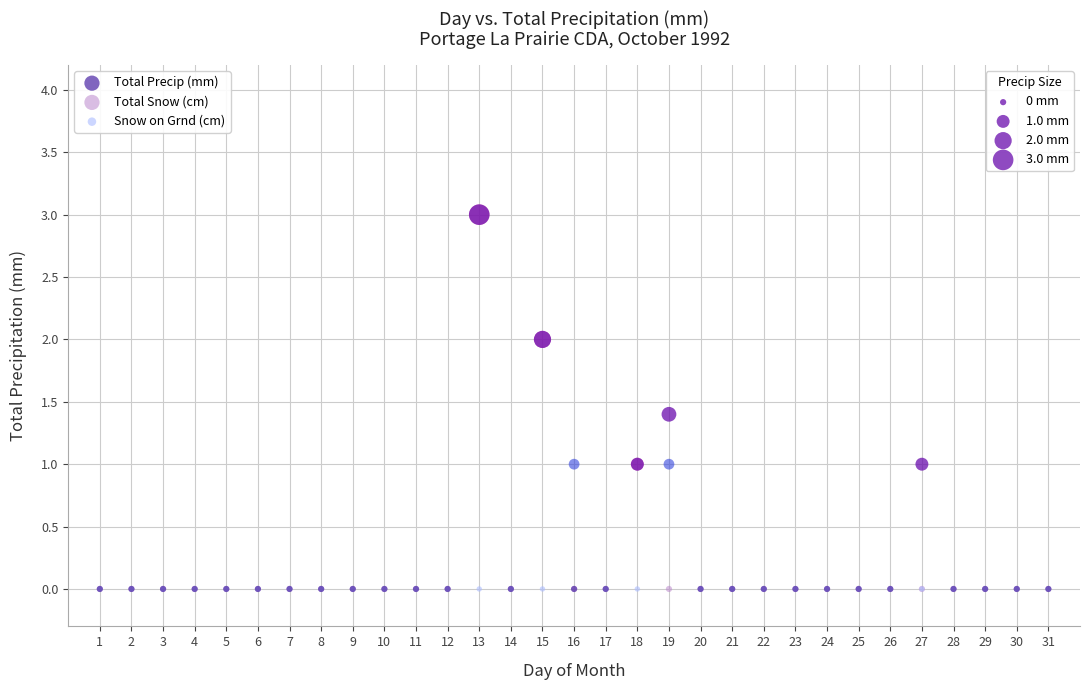

What are all the series names shown in the legend?

Total Precip (mm), Total Snow (cm), Snow on Grnd (cm)